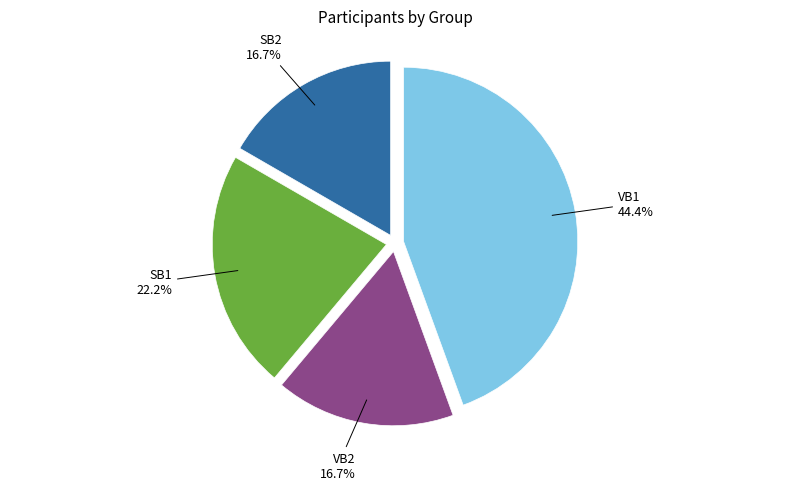

Does any single category account for the majority?

No